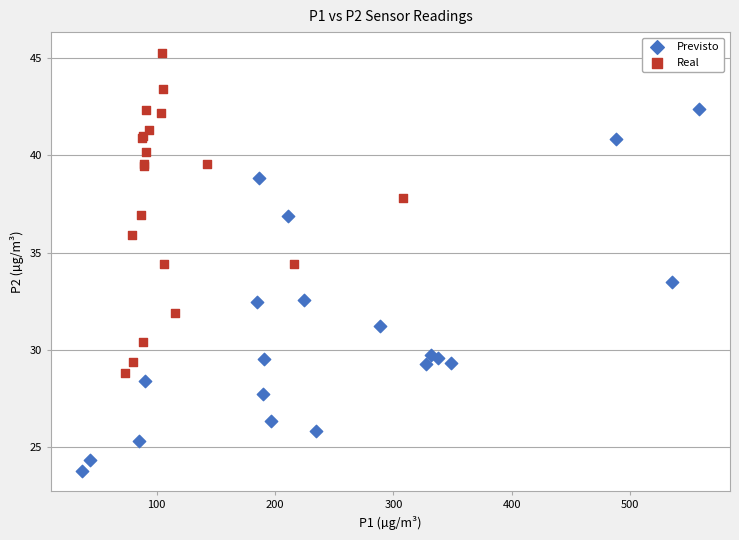

What are all the series names shown in the legend?

Previsto, Real